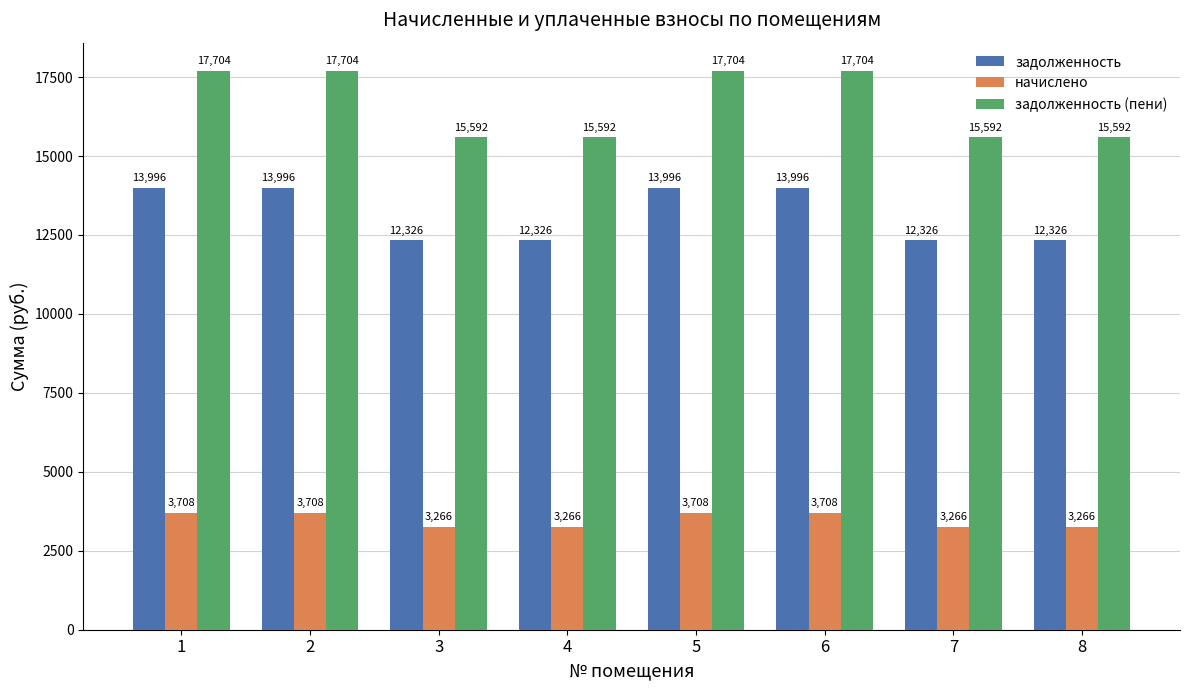

How many groups of bars are there?

8